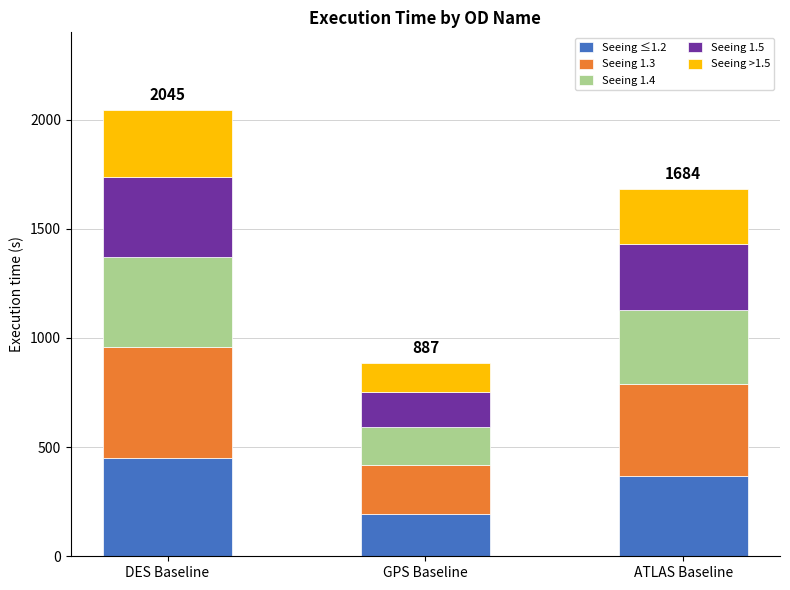

Reading left to right, list the values for the Seeing ≤1.2 series.

449	195	370